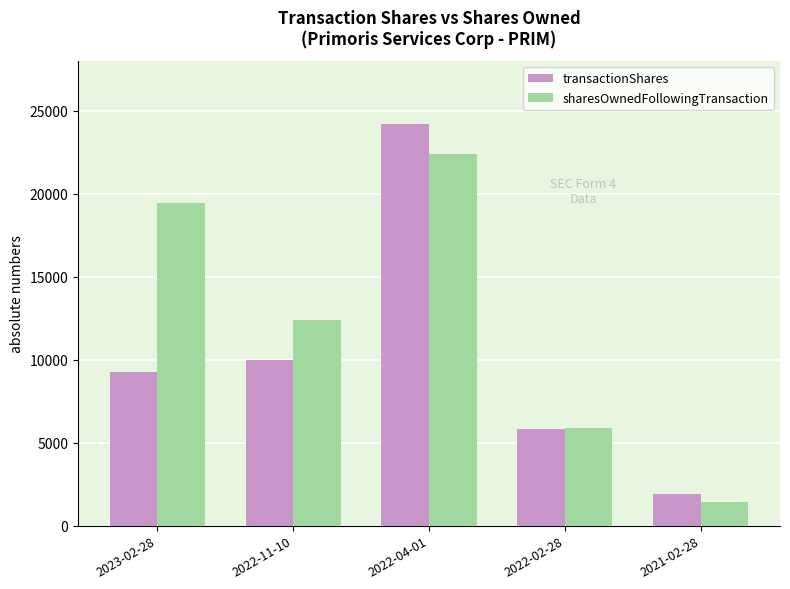

What is the average value of the transactionShares series?

10246